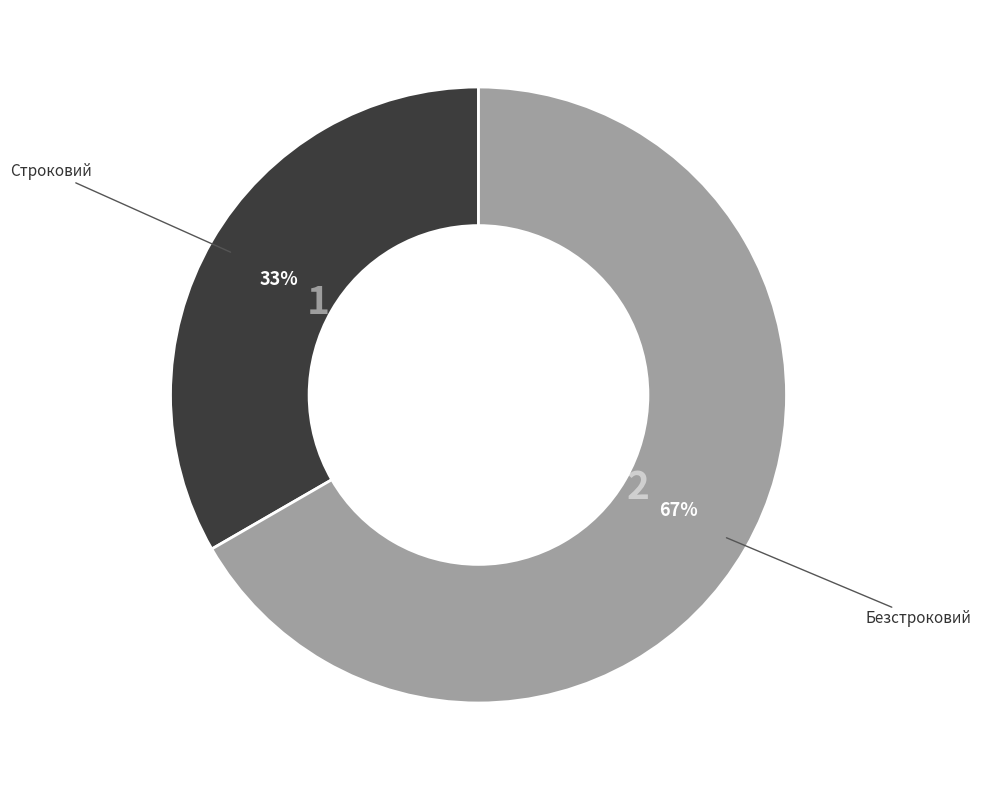

How many segments does this pie chart have?

2